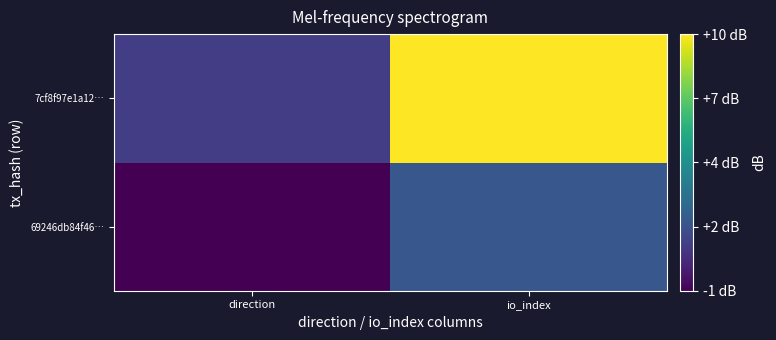

Reading right to left, extract all data points from this chart.

69246db84f46…: io_index=2	direction=-1
7cf8f97e1a12…: io_index=10	direction=1